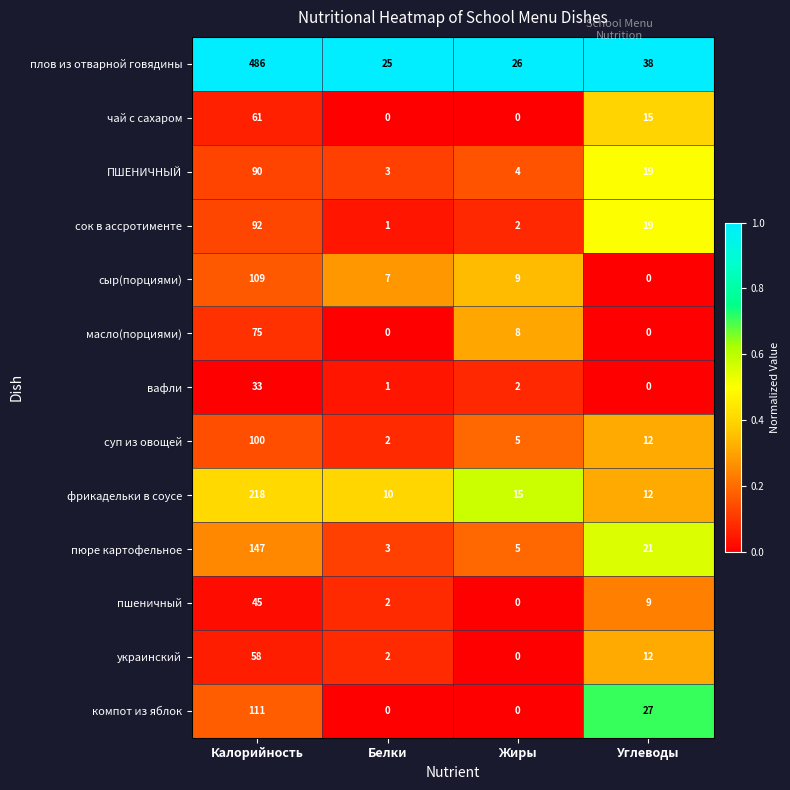

Which series changed the most between Белки and Углеводы?

компот из яблок